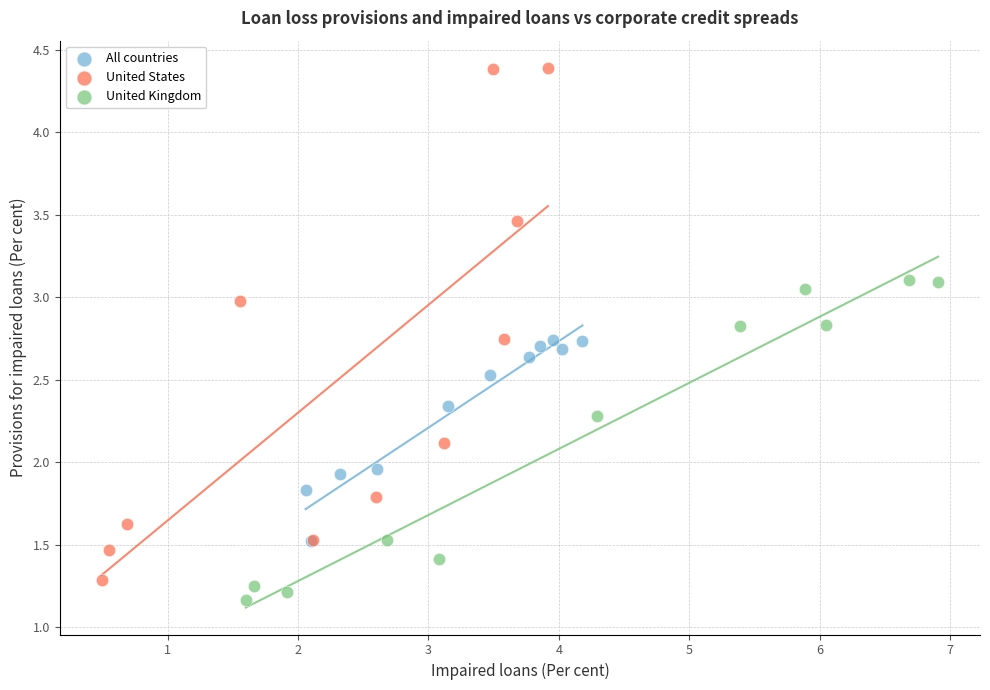

Which series has the widest spread of Y values?

United States